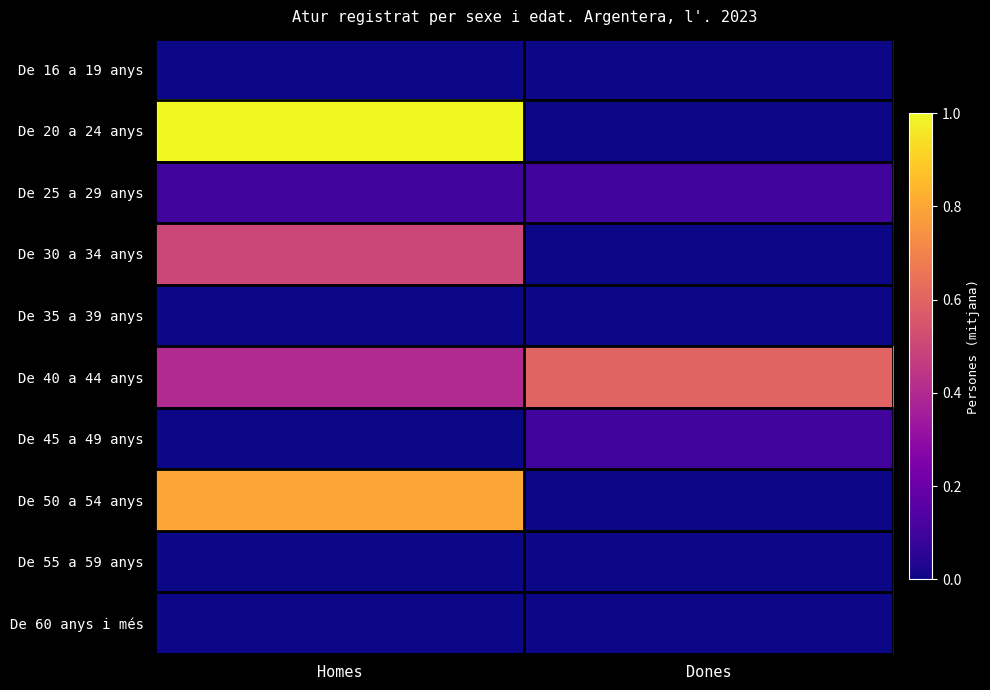

Reading right to left, list all the values displayed in this chart.

De 16 a 19 anys: Dones=0.0	Homes=0.0
De 20 a 24 anys: Dones=0.0	Homes=1.0
De 25 a 29 anys: Dones=0.1	Homes=0.1
De 30 a 34 anys: Dones=0.0	Homes=0.5
De 35 a 39 anys: Dones=0.0	Homes=0.0
De 40 a 44 anys: Dones=0.6	Homes=0.4
De 45 a 49 anys: Dones=0.1	Homes=0.0
De 50 a 54 anys: Dones=0.0	Homes=0.8
De 55 a 59 anys: Dones=0.0	Homes=0.0
De 60 anys i més: Dones=0.0	Homes=0.0